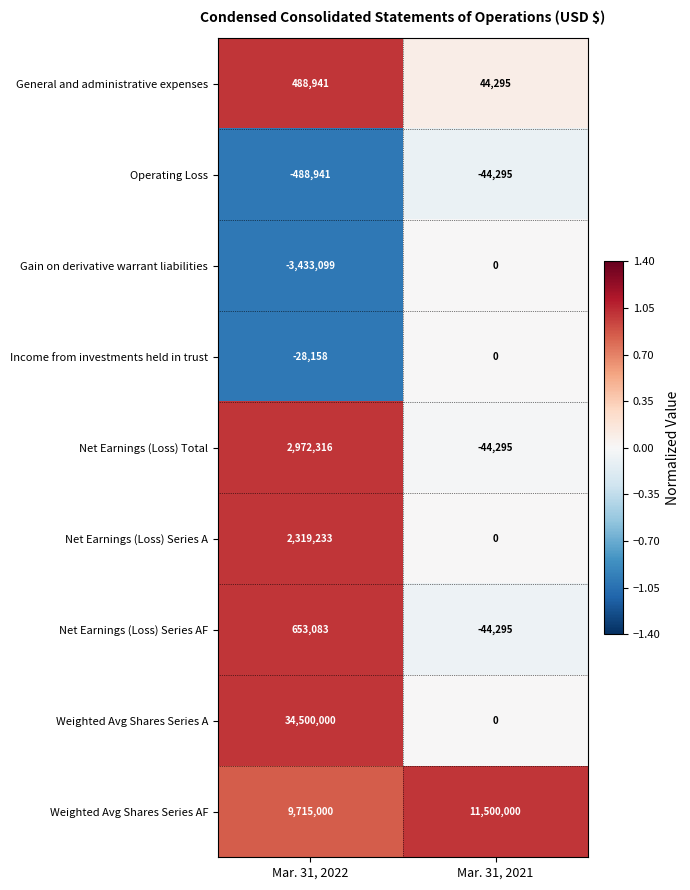

Is it true that Operating Loss equals -61459 at Mar. 31, 2021?

False